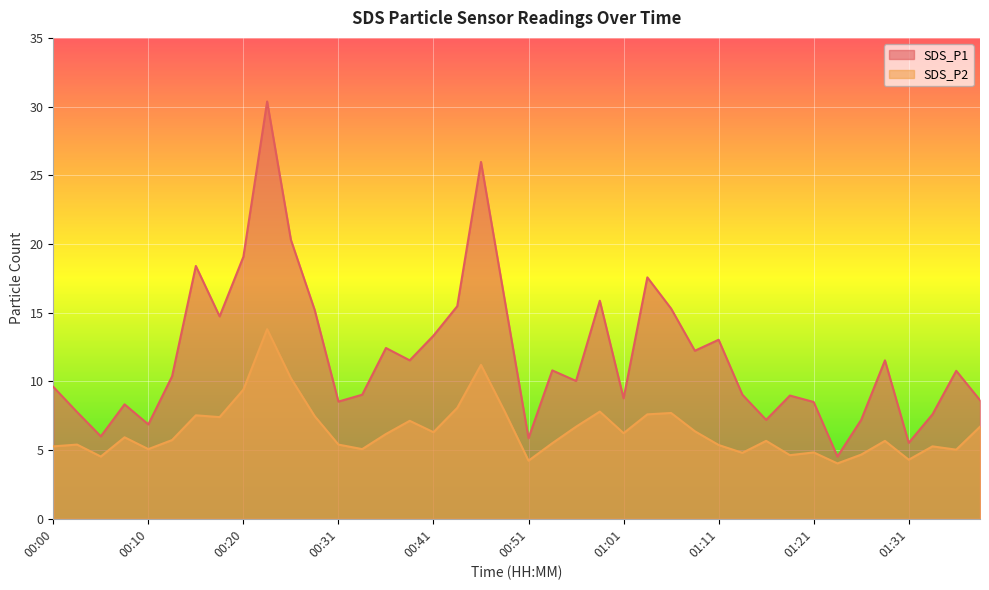

How many values in the SDS_P1 series exceed 10?

22